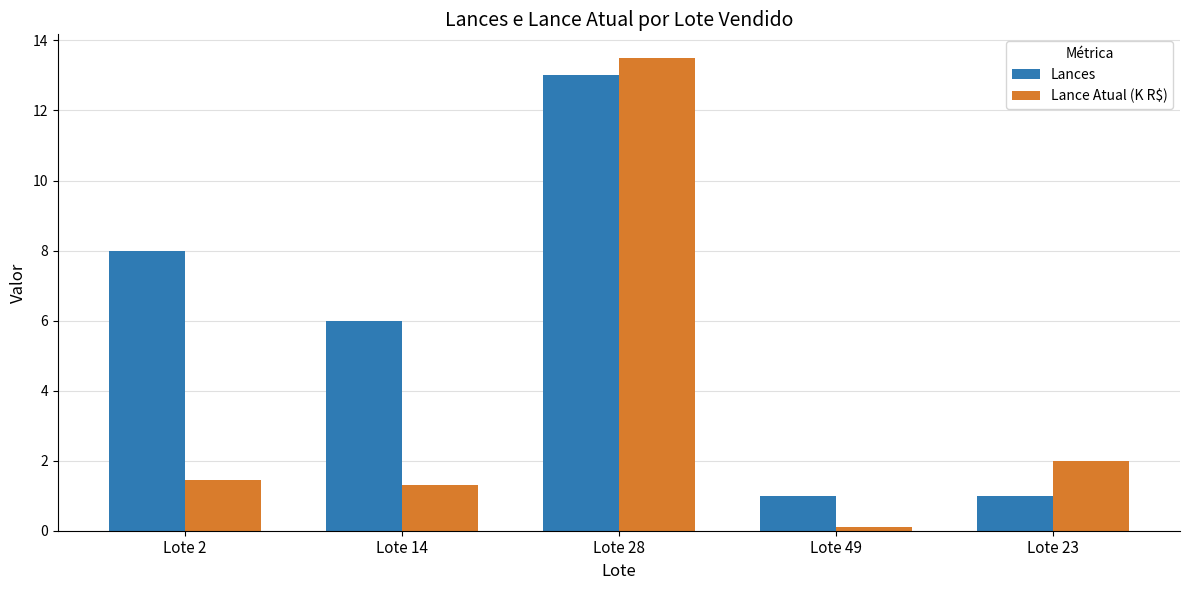

What are all the series names shown in the legend?

Lances, Lance Atual (K R$)